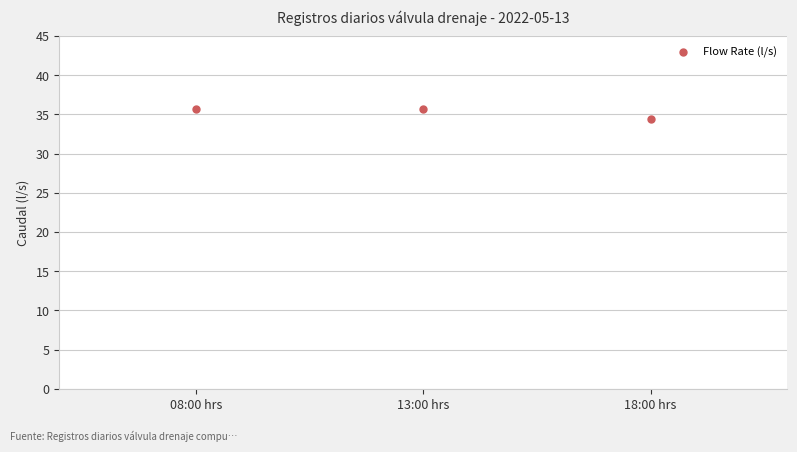

What is the average Y value?

35.3